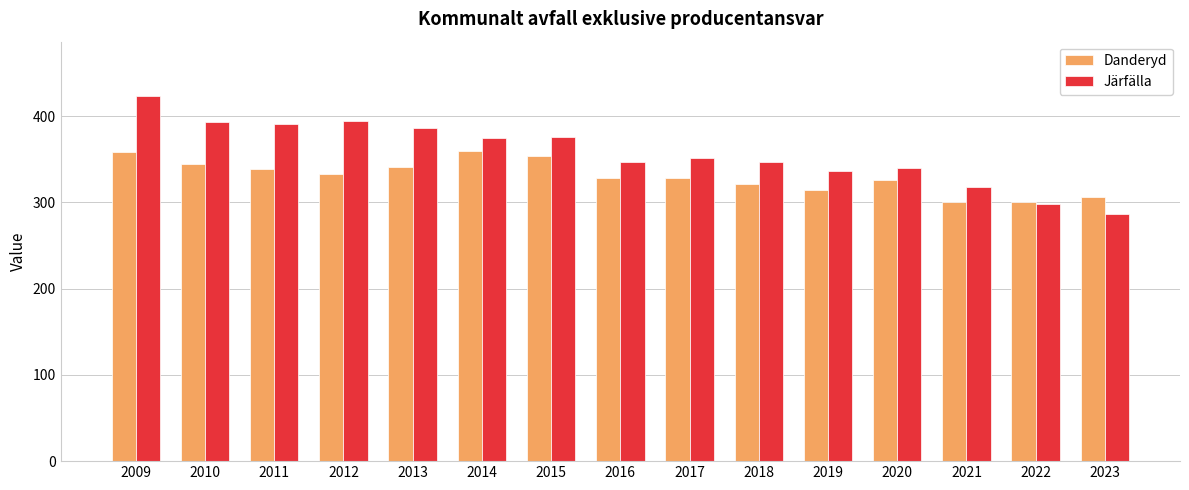

Which series changed the most between 2013 and 2014?

Danderyd